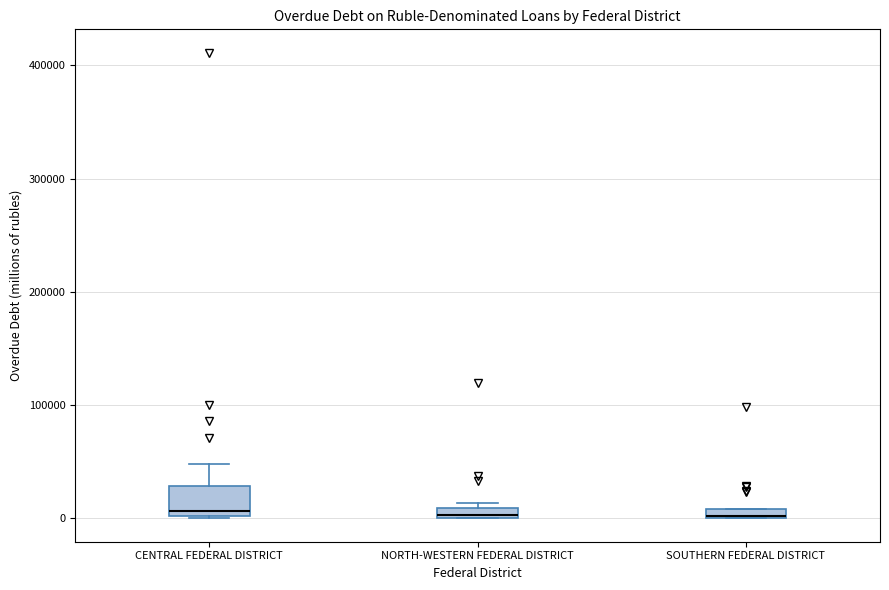

Where is the upper edge of the box for NORTH-WESTERN FEDERAL DISTRICT on the y-axis? The values are not printed on the chart, so give them approximately, as read against the axis.

10000